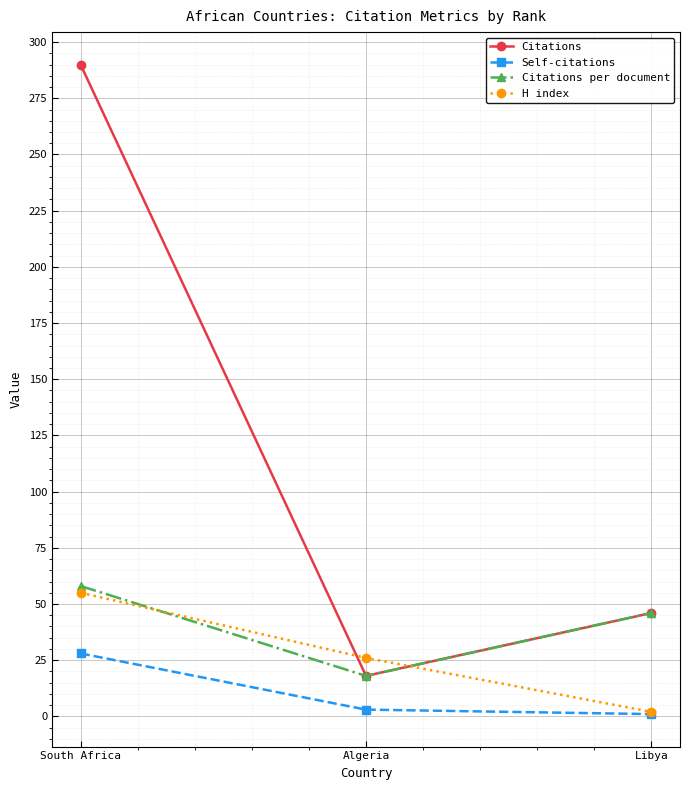

At which category is the sum across all series the highest?

South Africa